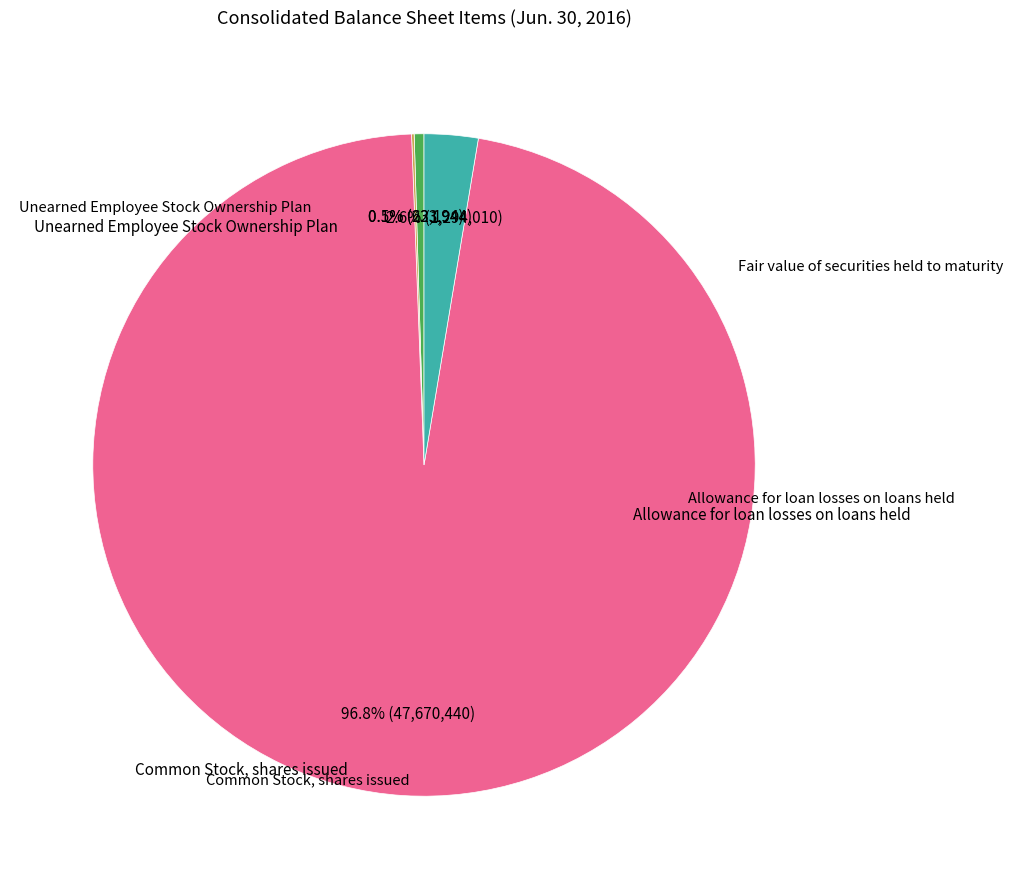

Is there any slice that represents more than half of the pie?

Yes